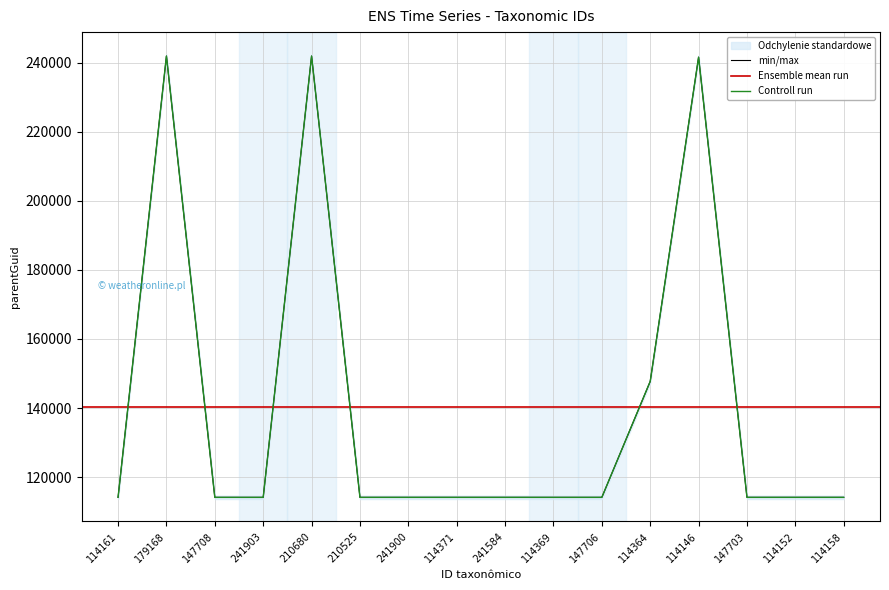

Does the chart display data point markers on the line(s)?

No